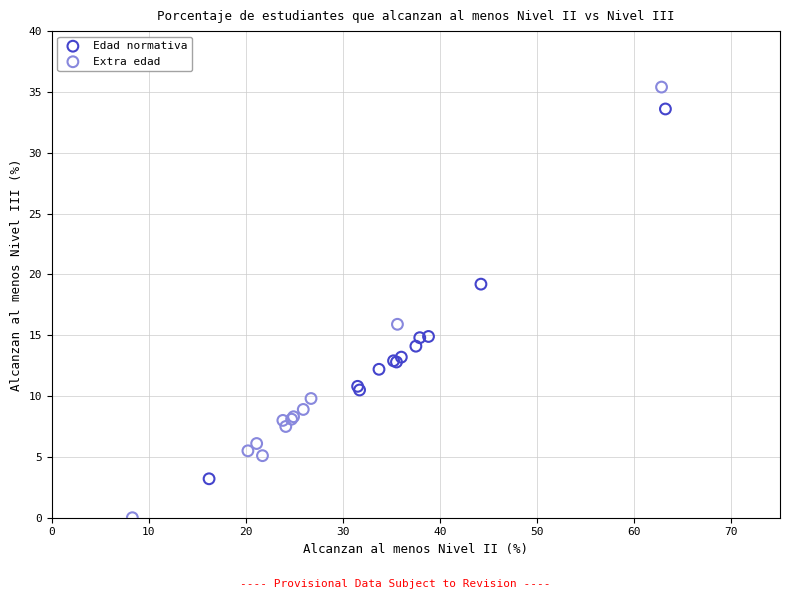

Which series reaches the minimum Y coordinate?

Extra edad